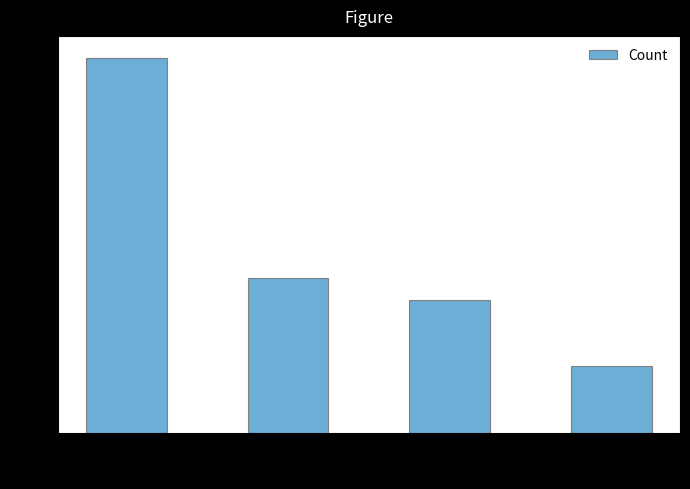

Does the chart contain stacked bars?

No